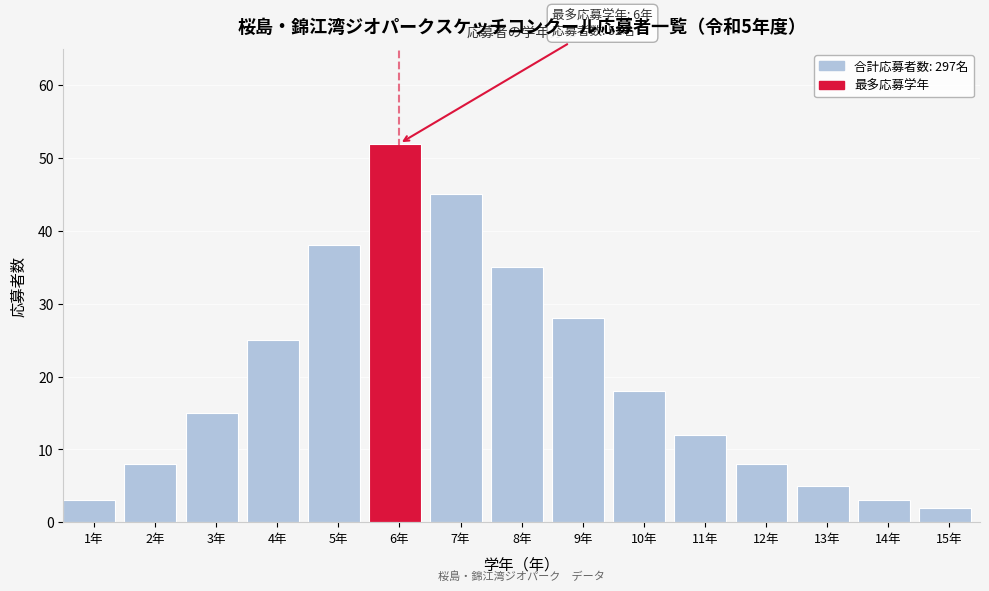

Reading left to right, extract all data points from this chart.

1年=3	2年=8	3年=15	4年=25	5年=38	6年=52	7年=45	8年=35	9年=28	10年=18	11年=12	12年=8	13年=5	14年=3	15年=2